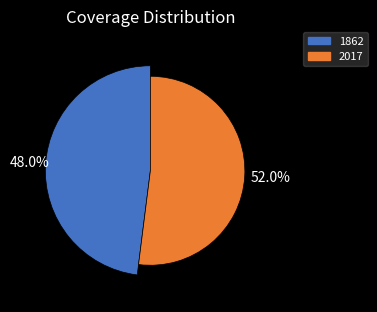

What is the majority slice?

2017